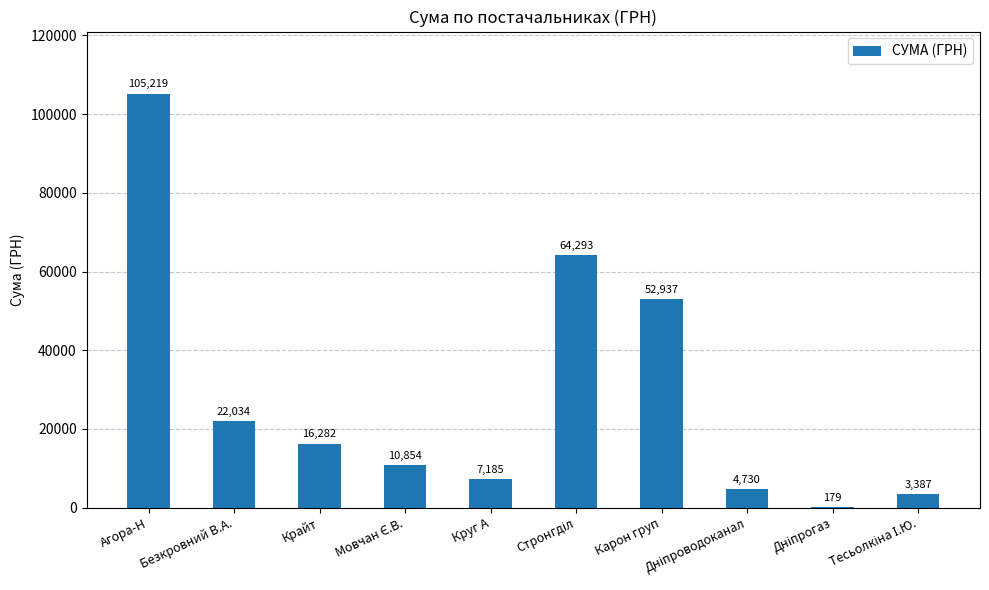

Is it true that the value at Безкровний В.А. is 22033.9?

True